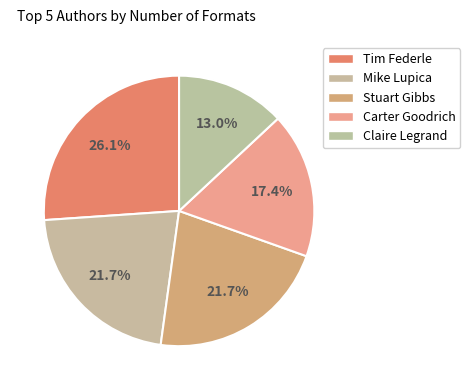

How many slices are in this pie chart?

5